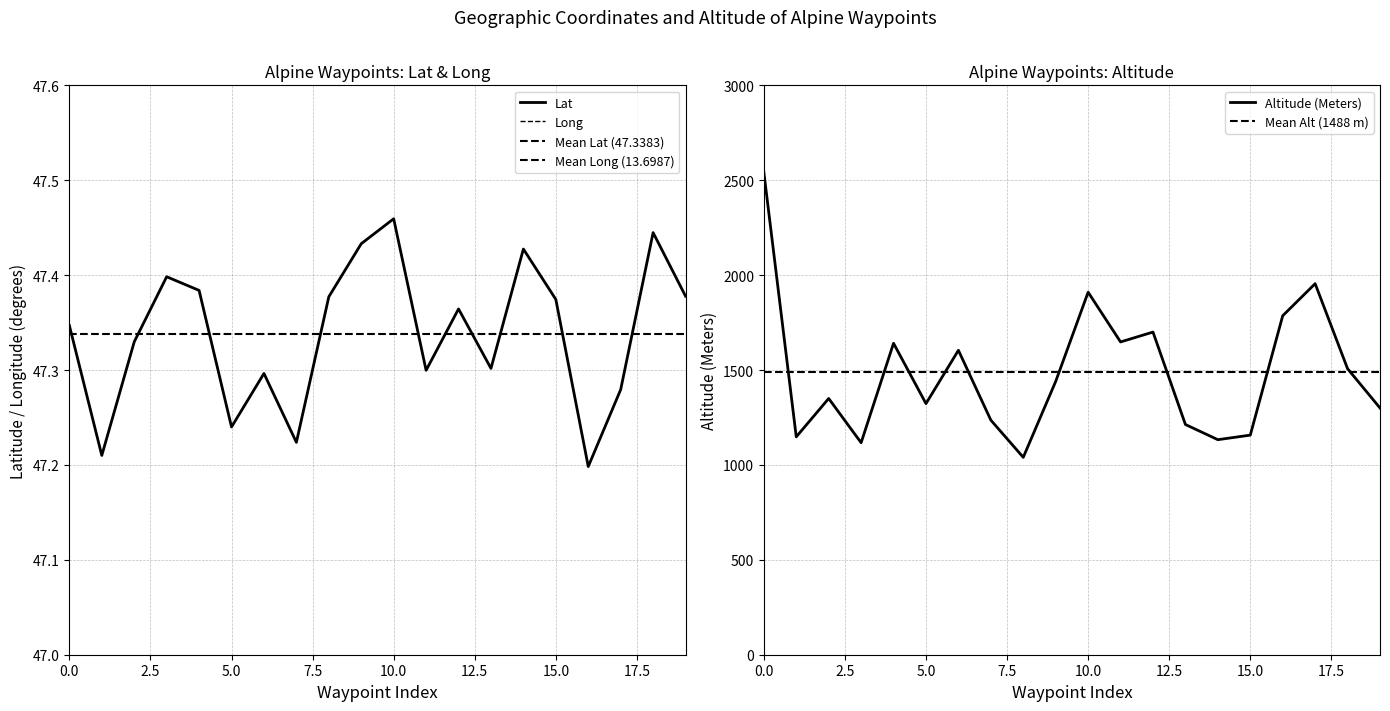

At how many categories does at least one series exceed 517?

20